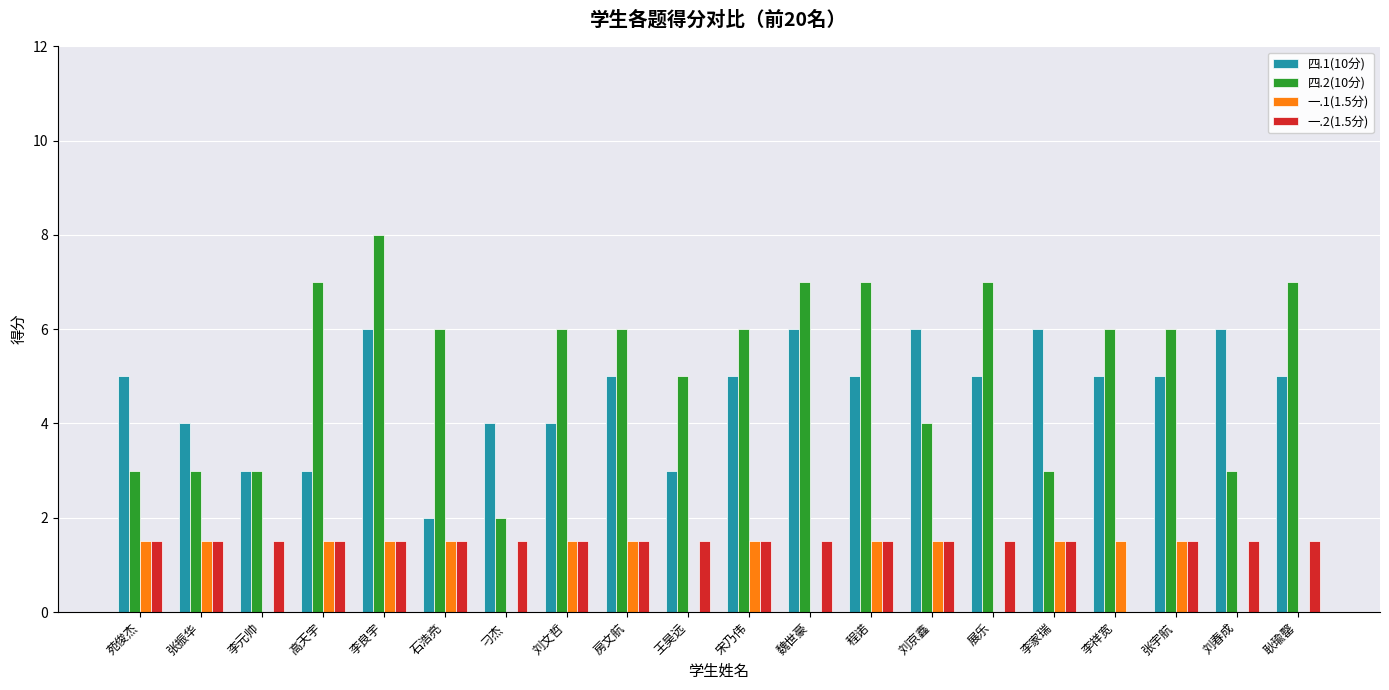

Is the value of 四.1(10分) at 刘京鑫 greater than the value of 一.1(1.5分) at 张振华?

Yes